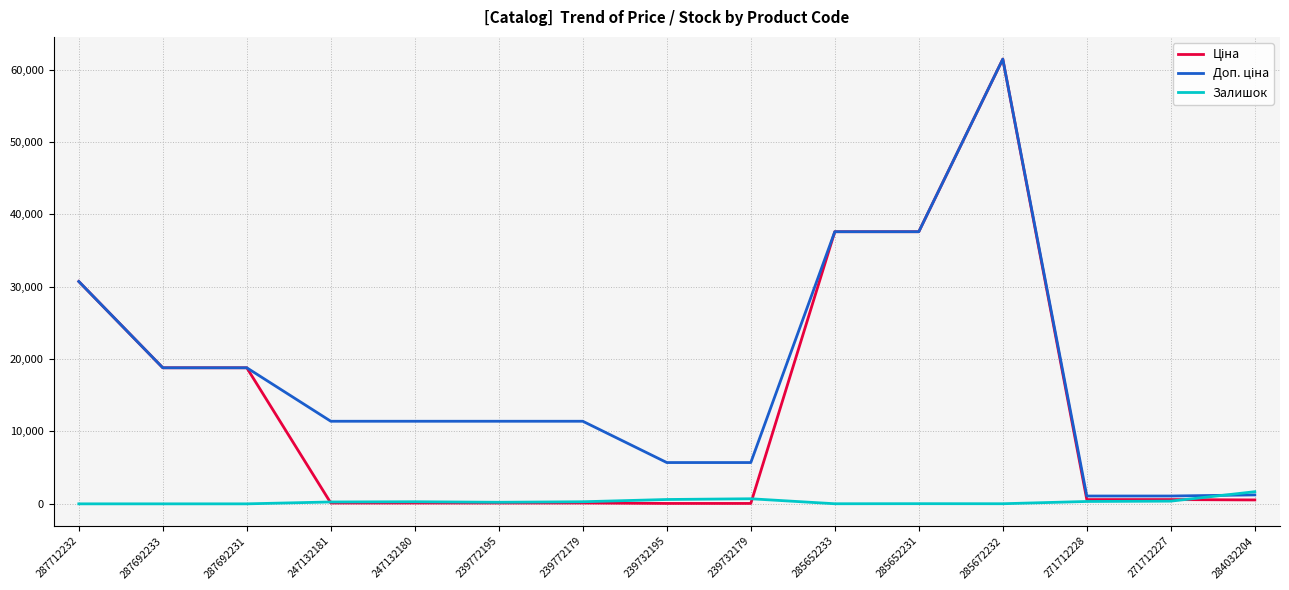

Is it true that Залишок equals 13.0 at 285652233?

True